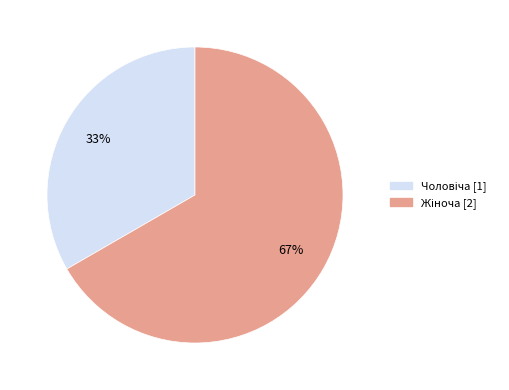

To the nearest percent, what is the average slice percentage?

50%